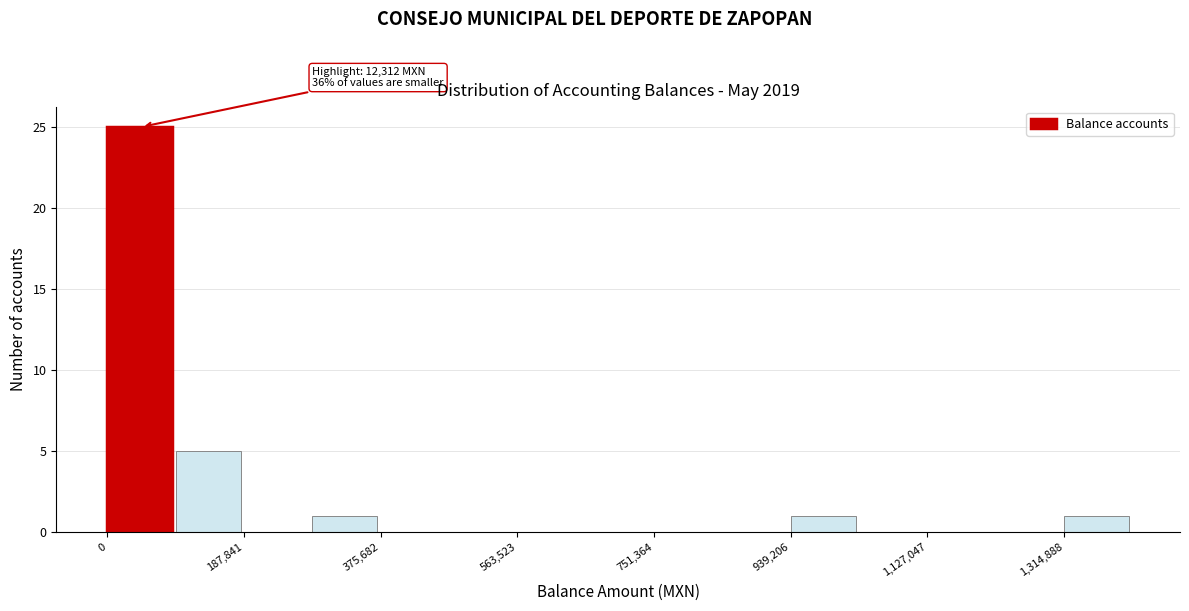

Which range on the x-axis has the tallest bar?

0 to 100000